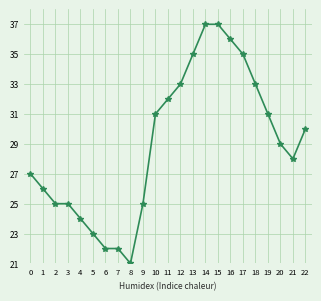

What is the difference between the maximum and second lowest values?

15